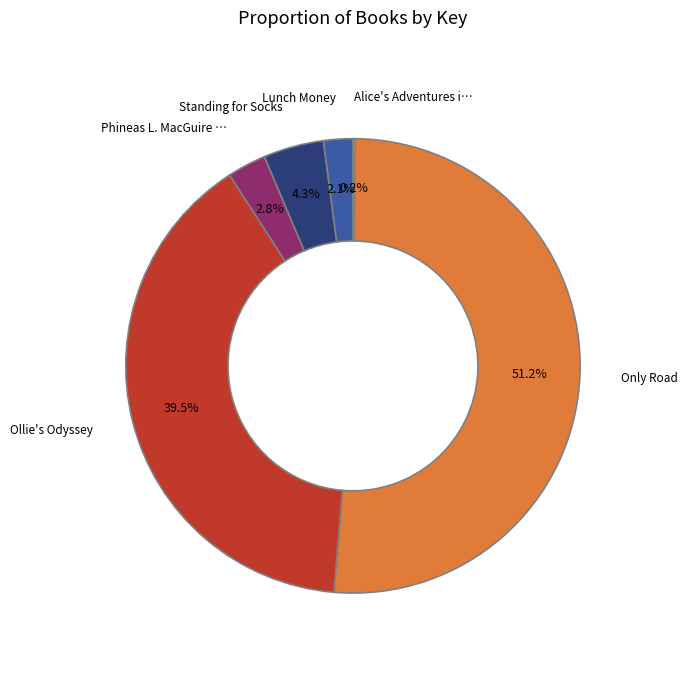

Is there any slice that represents more than half of the pie?

Yes